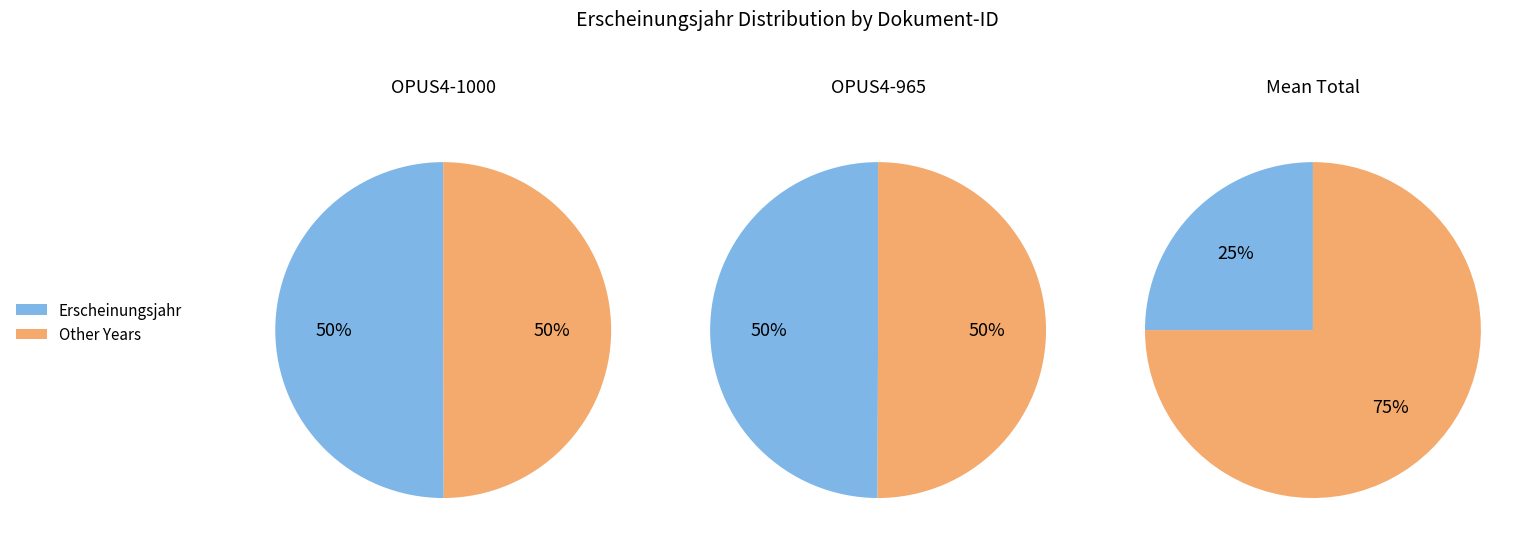

Is it true that OPUS4-965 is 63% of the pie?

False